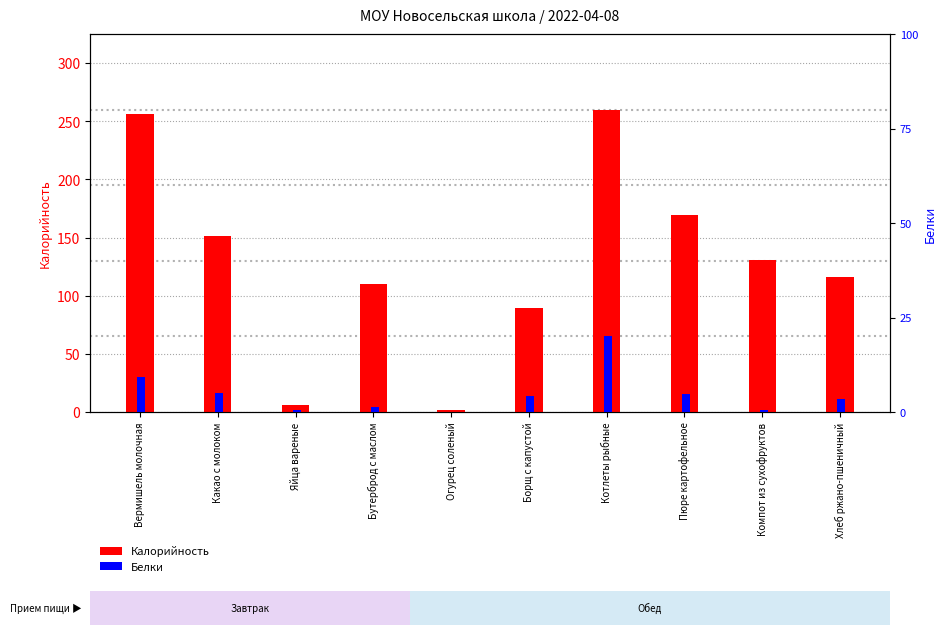

The Белки series shows 15.8 at Котлеты рыбные. True or false?

True